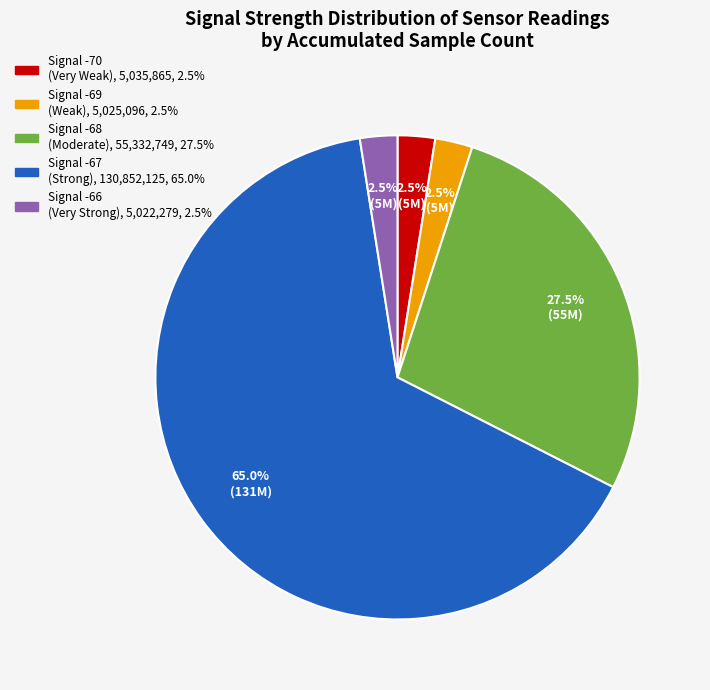

Does any single category account for the majority?

Yes